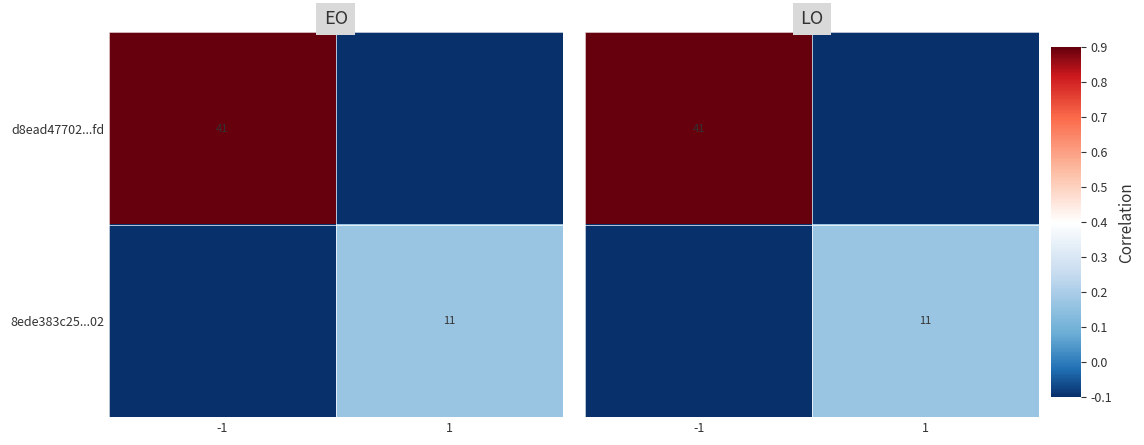

Is it true that 8ede383c25...02 equals 15 at 1?

False